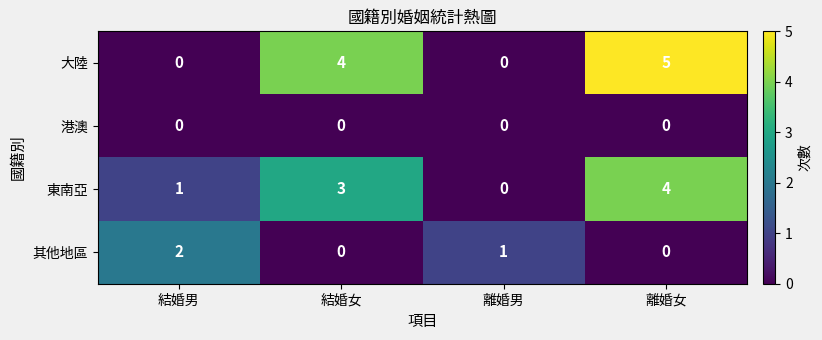

What is the sum of the 大陸 values at 離婚女 and 結婚女?

9